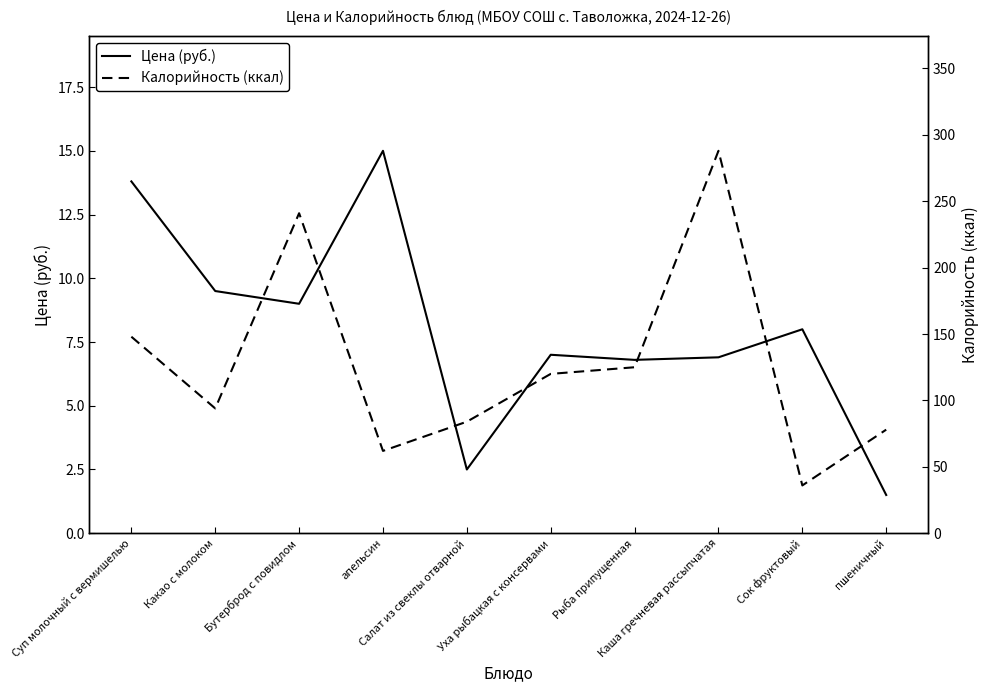

What is the label of the 4th point from the left?

апельсин